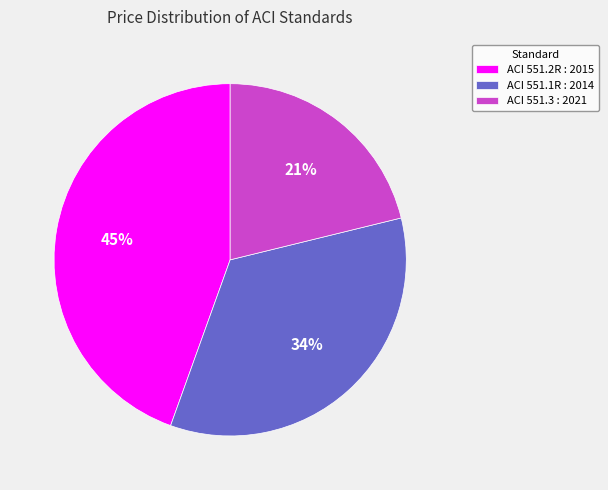

How many slices are in this pie chart?

3